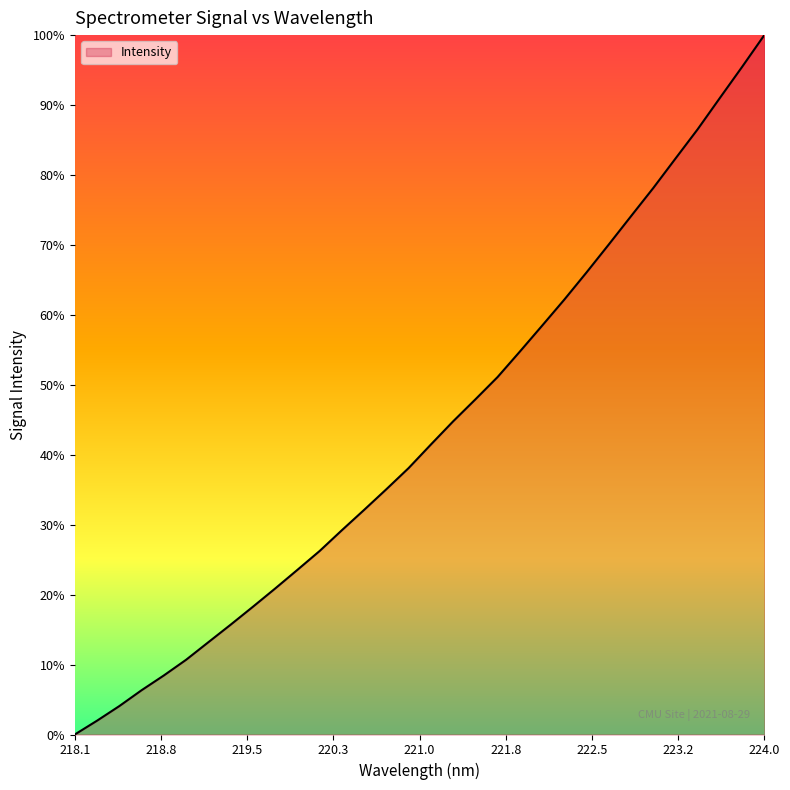

Does the chart have visible grid lines?

No